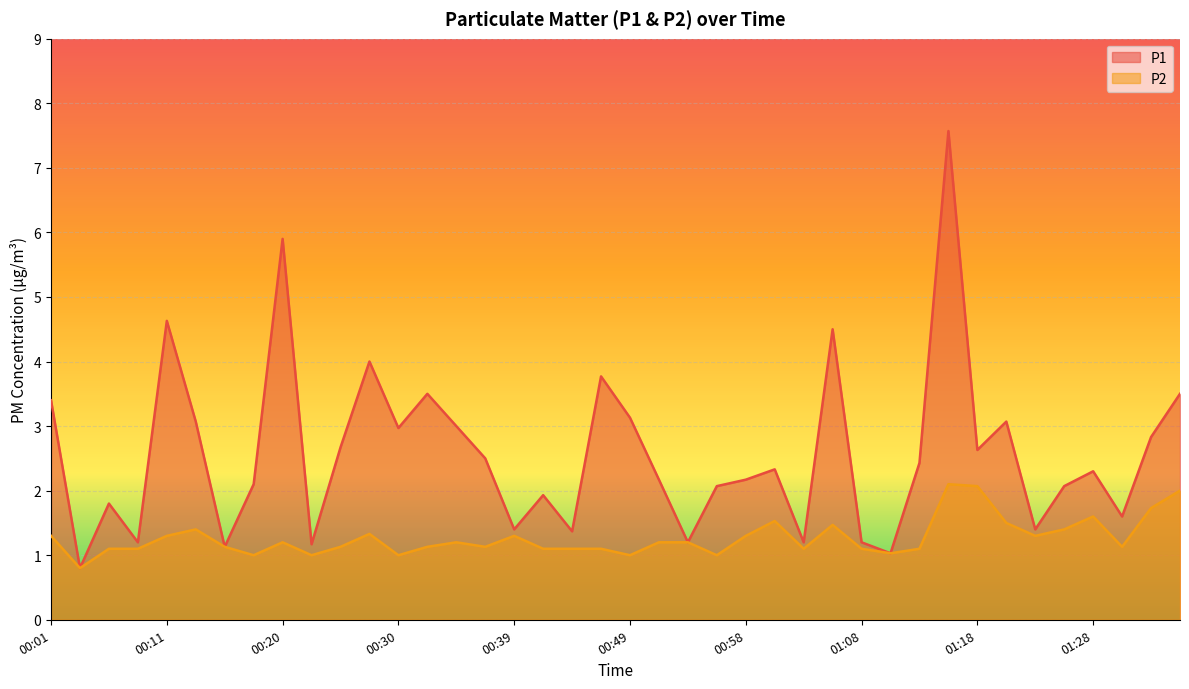

What is the difference between the P1 values at 01:08 and 00:49?

1.9